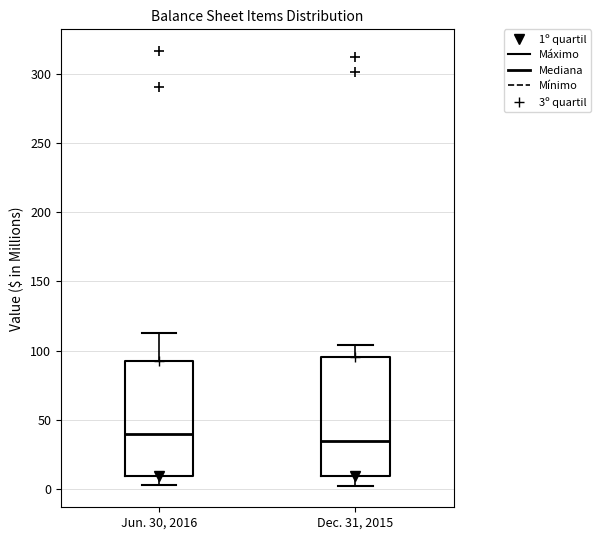

Reading left to right, transcribe this box plot: for each box, give where its median line is, the range the box spans, and where its two whiskers end, as read against the y-axis. The values are not printed on the chart, so give them approximately, as read against the axis.

Jun. 30, 2016: median 40, box 10 to 95, whiskers 0 to 115
Dec. 31, 2015: median 35, box 10 to 95, whiskers 0 to 105